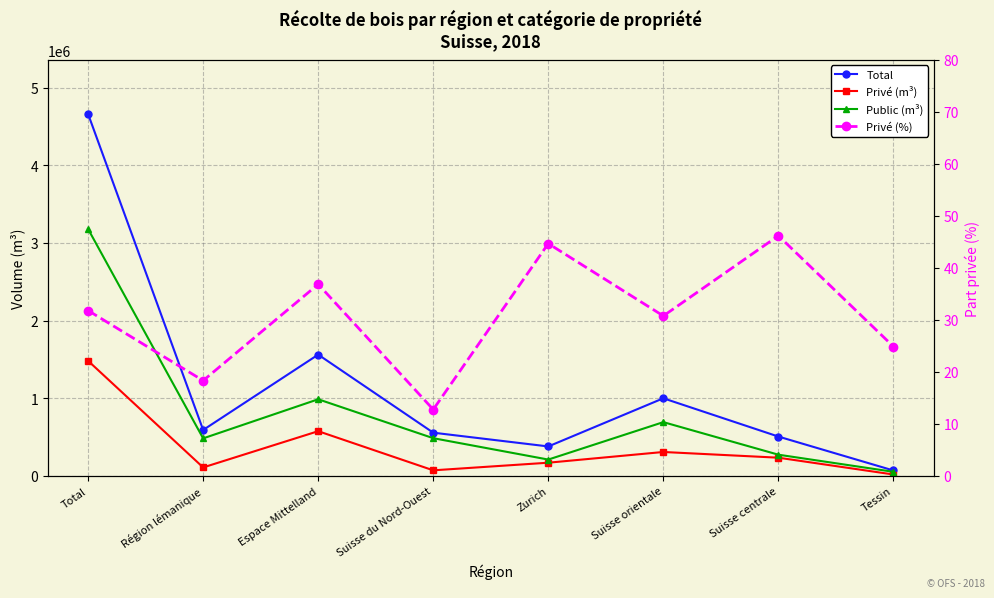

True or false: Privé (m³) and Public (m³) cross at least once.

False